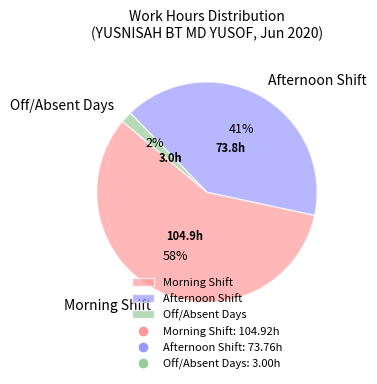

Is there a majority slice in this chart?

Yes